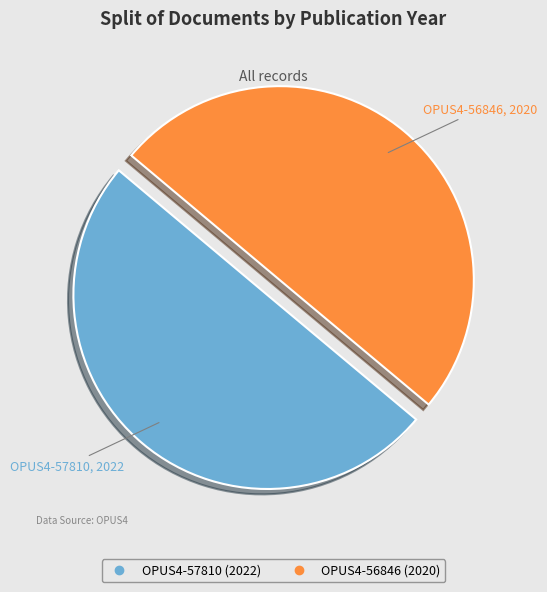

What is the total percentage of OPUS4-57810 and OPUS4-56846?

100.0%